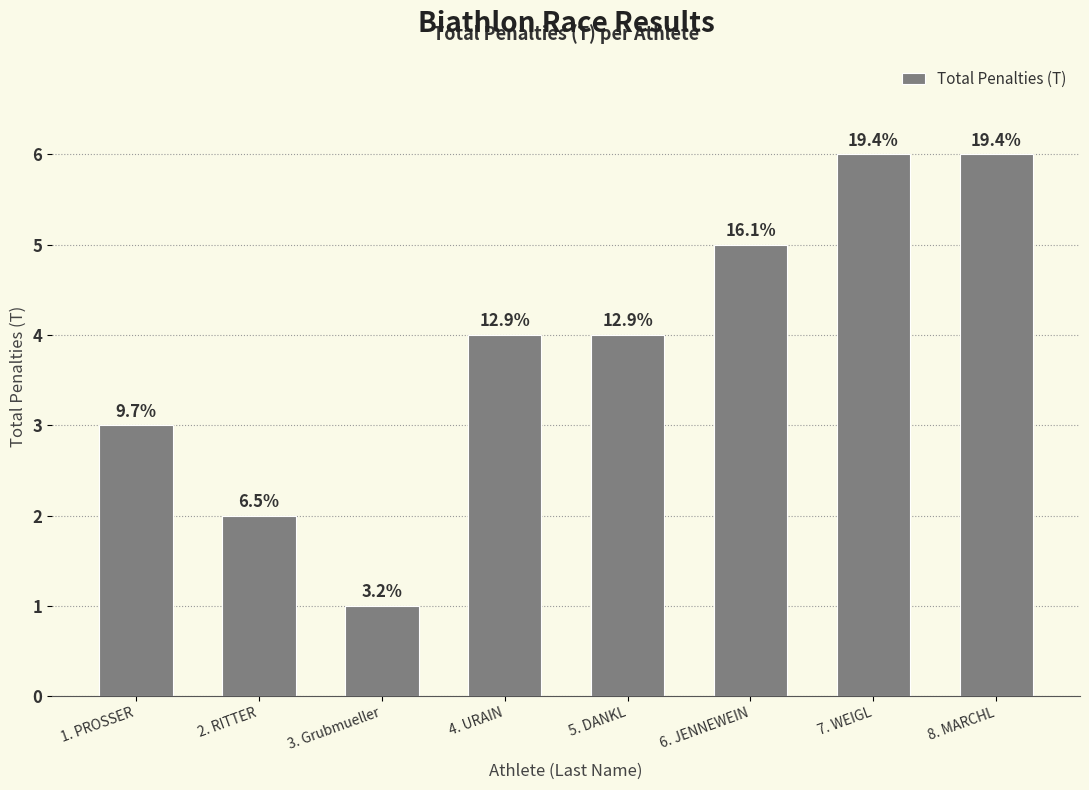

Does the chart contain any negative values?

No